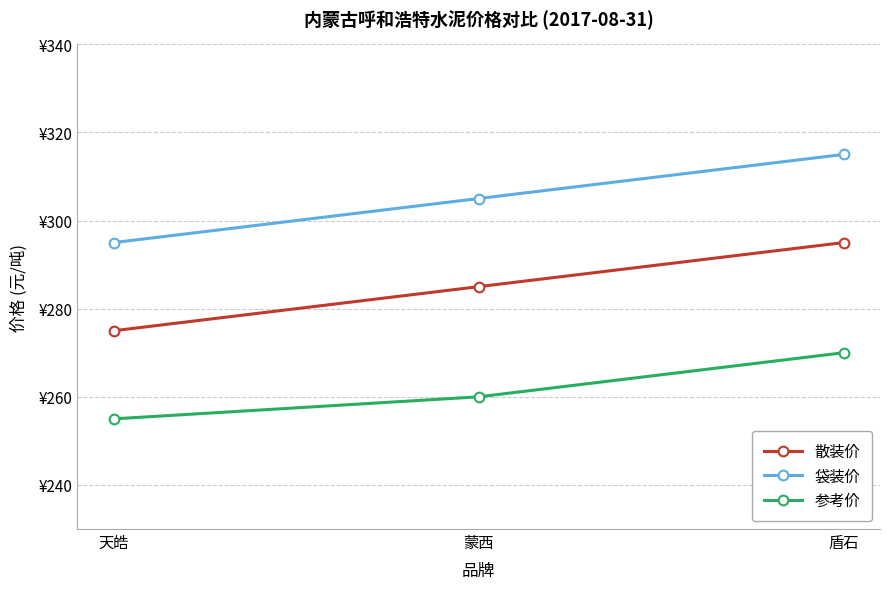

Is the value of 袋装价 at 蒙西 greater than the value of 散装价 at 蒙西?

Yes